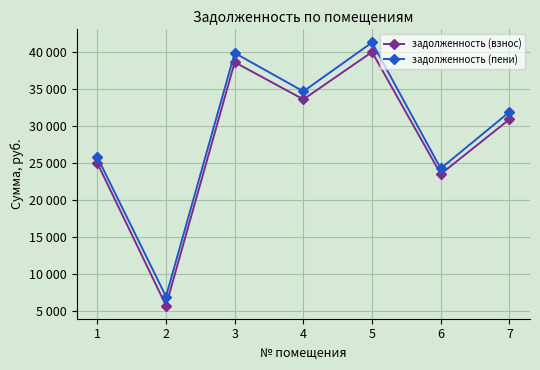

What is the value of the задолженность (взнос) point at the 3rd from the left?

38682.0